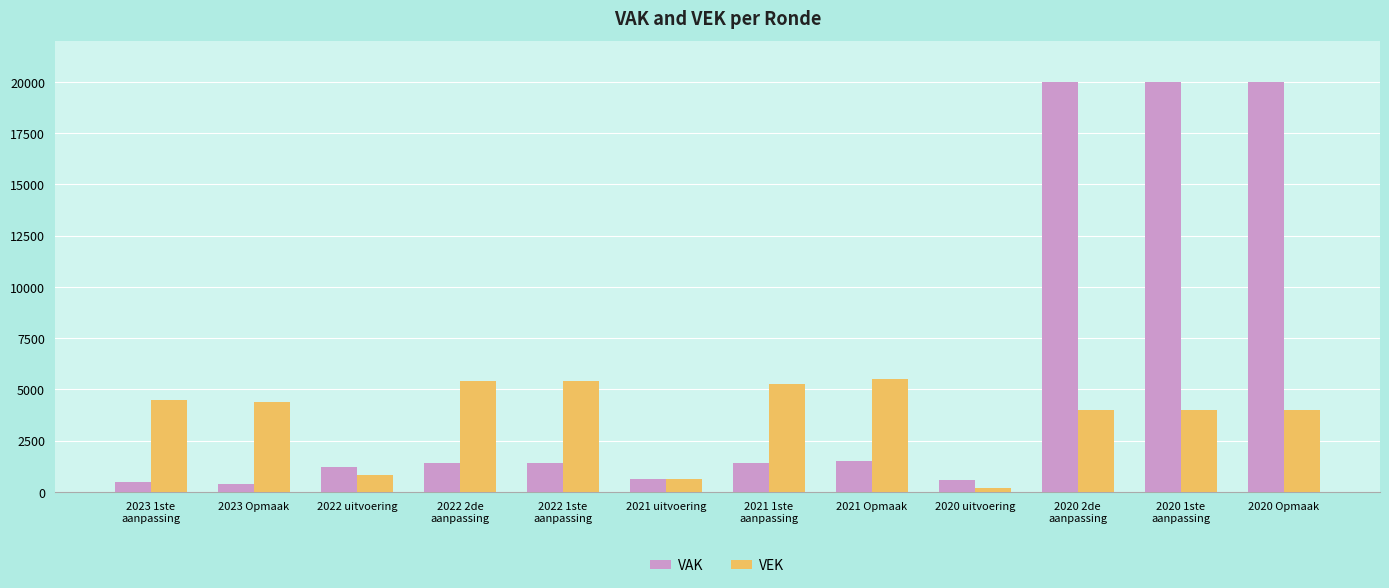

The value of VEK at 2022 2de
aanpassing is 3103. True or false?

False